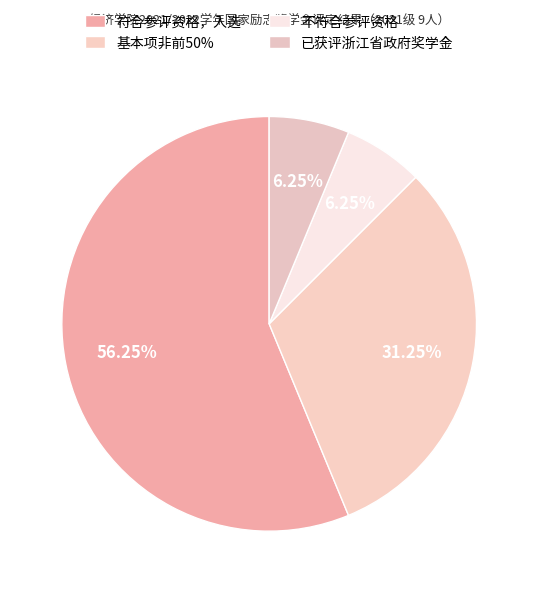

Count the number of slices in the pie.

4